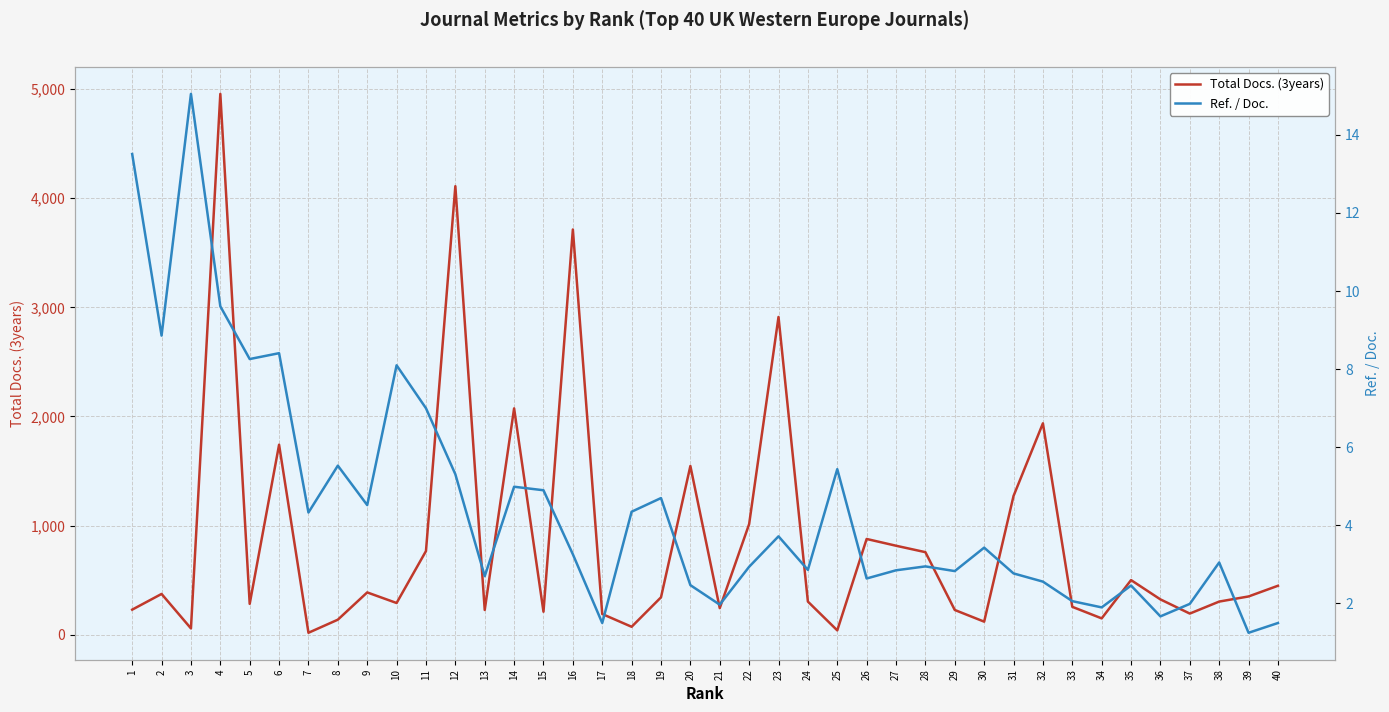

What is the lowest value of the Ref. / Doc. series?

1.2